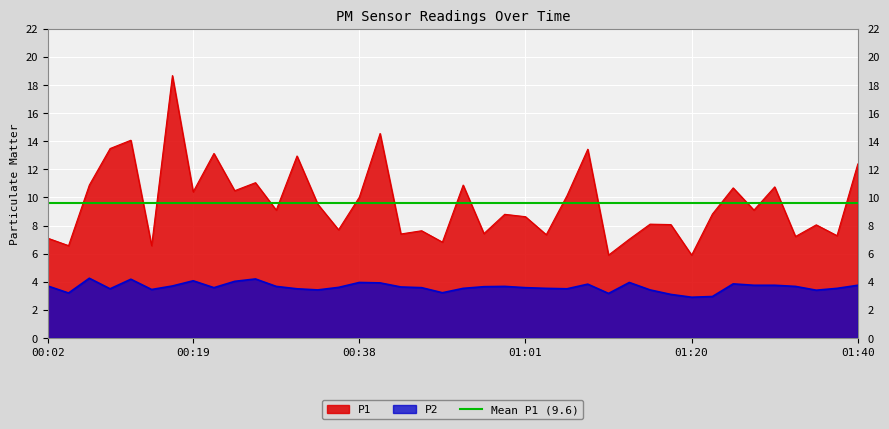

Rank the series by their maximum value, from highest to lowest.

P1, P2